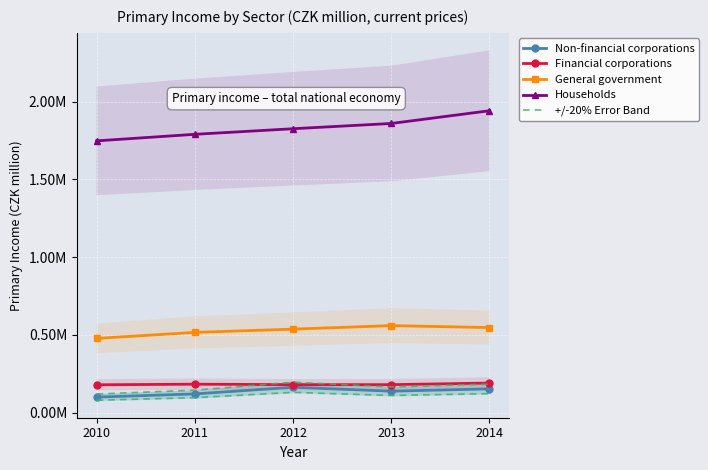

What is the spread (max minus min) of values at 2013?

1721116.0